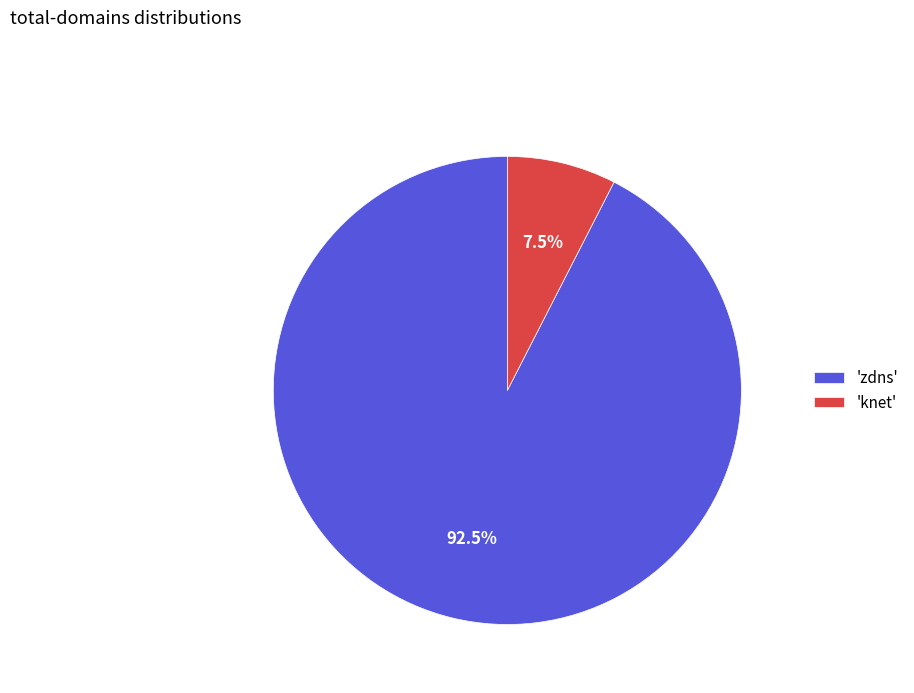

Count the number of slices in the pie.

2